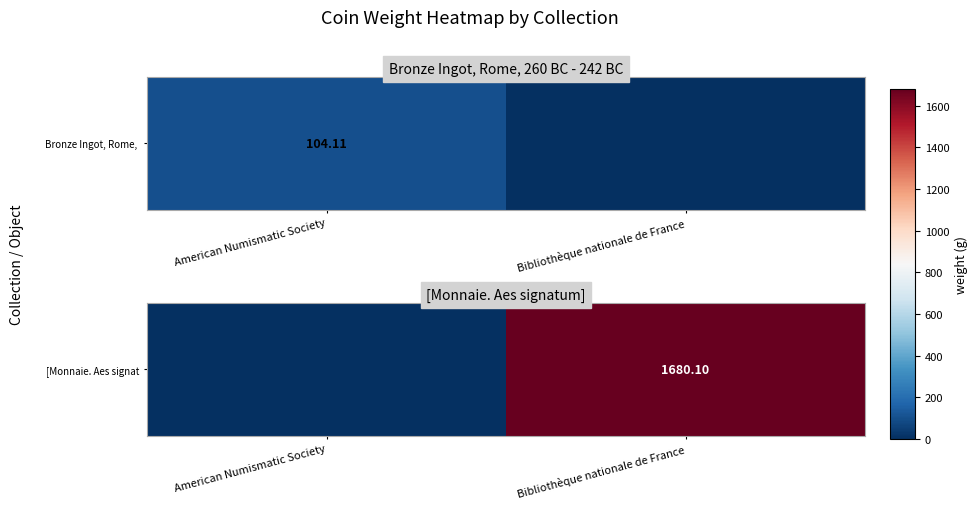

Where is the data nearest to the value 840?

American Numismatic Society